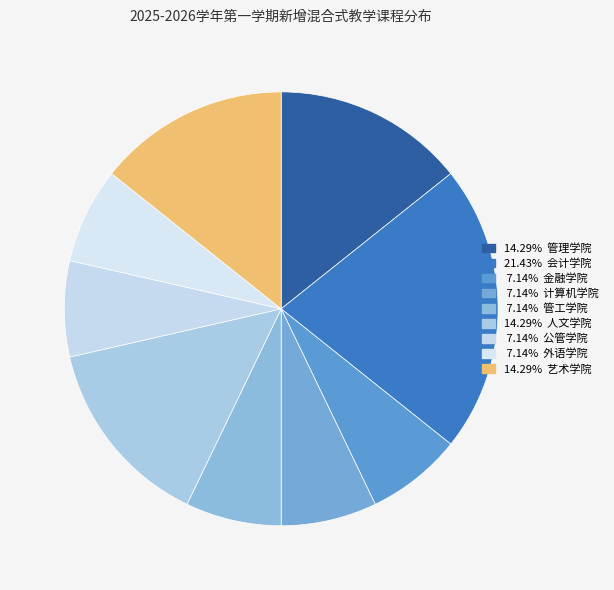

Is there a majority slice in this chart?

No